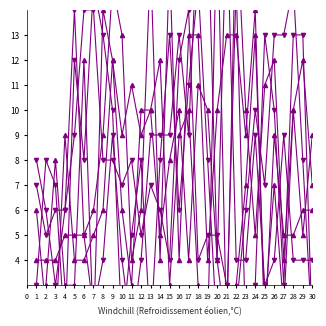

Rank the series by their maximum value, from highest to lowest.

col_2, col_3, col_4, col_8, col_7, col_6